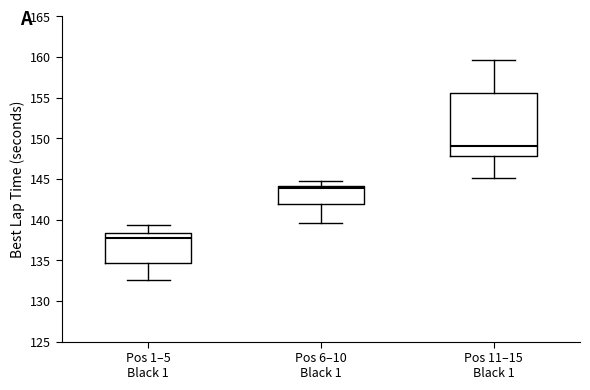

Reading left to right, read every box against the y-axis: the position of its median line, the range the box covers, and the ends of its whiskers. The values are not printed on the chart, so give them approximately, as read against the axis.

Pos 1–5 Black 1: median 137.5, box 134.5 to 138.5, whiskers 132.5 to 139.5
Pos 6–10 Black 1: median 144.0 (just below the box's upper edge), box 142.0 to 144.0, whiskers 139.5 to 145.0
Pos 11–15 Black 1: median 149.0, box 148.0 to 155.5, whiskers 145.0 to 159.5